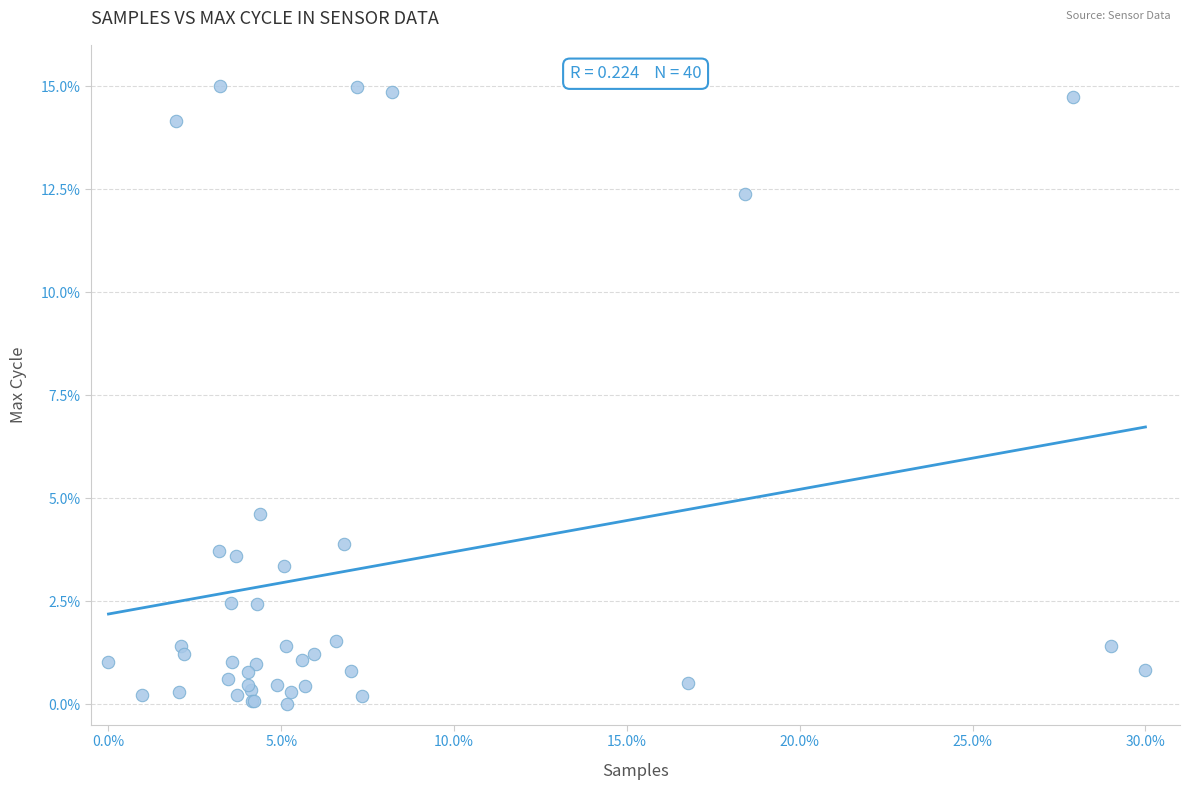

What Y value in the scatter plot is closest to 7?

4.6